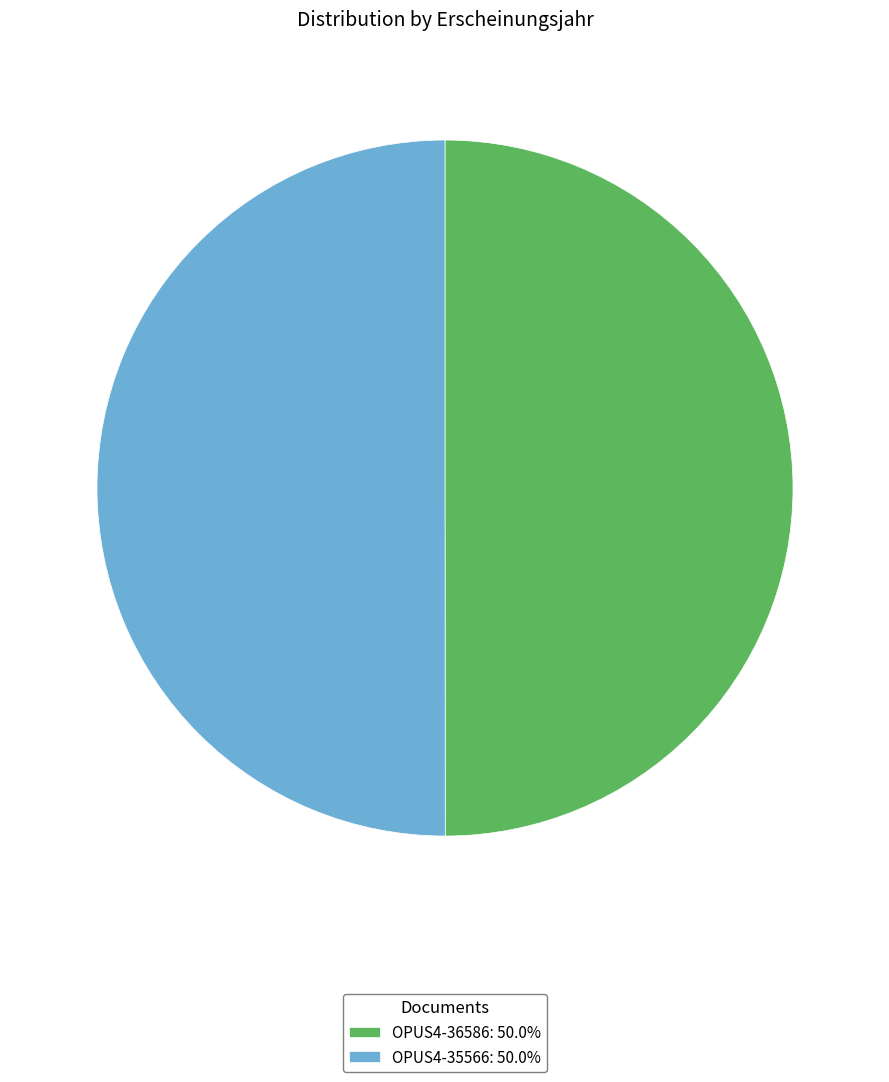

What is the ratio of the value at OPUS4-36586: 50.0% to the value at OPUS4-35566: 50.0%?

1.0